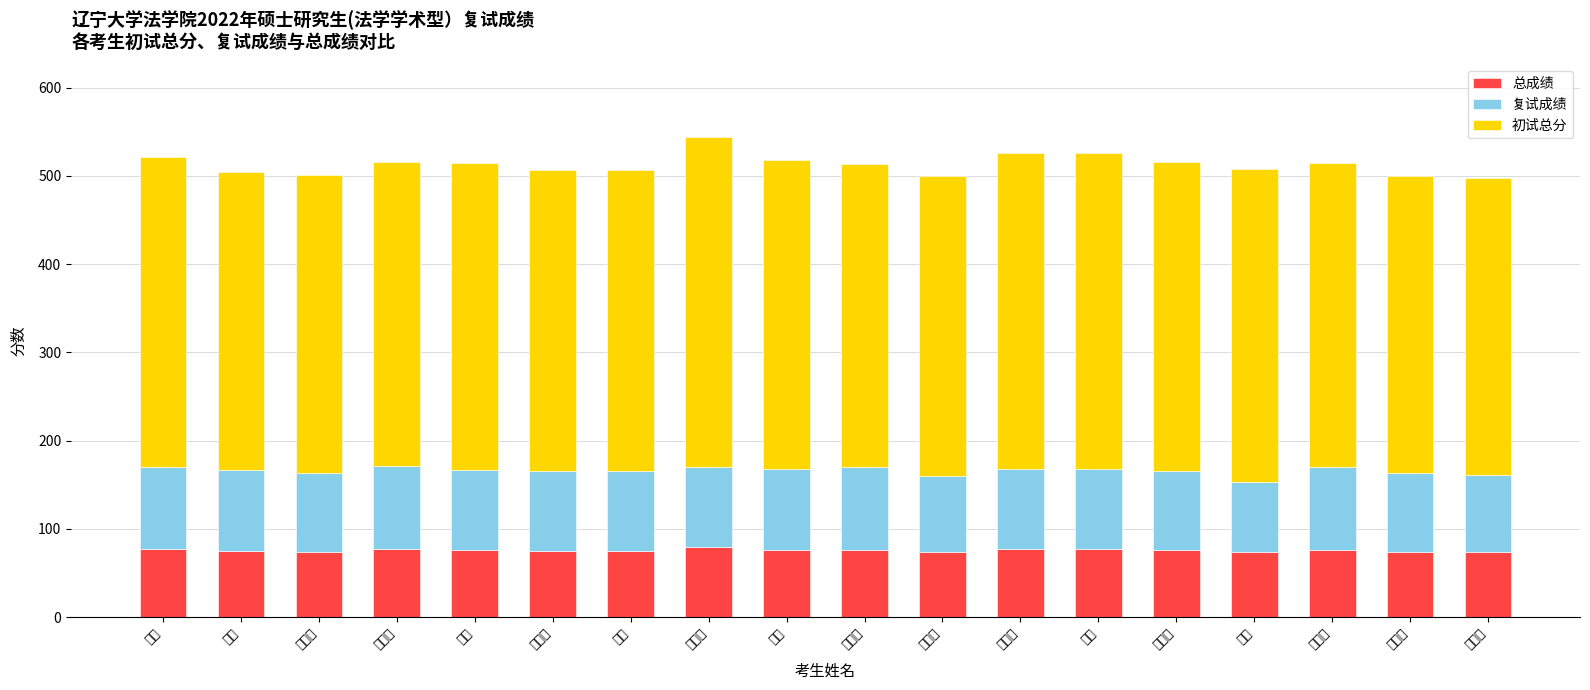

What is the label of the 13th bar from the left?

王雯